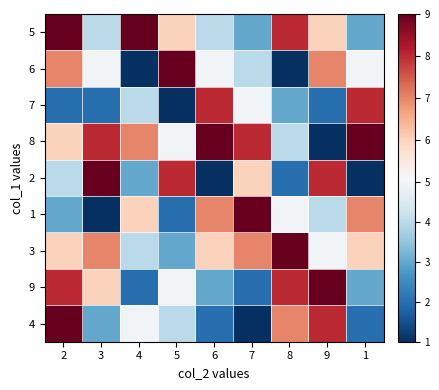

What is the maximum value shown in the chart?

9